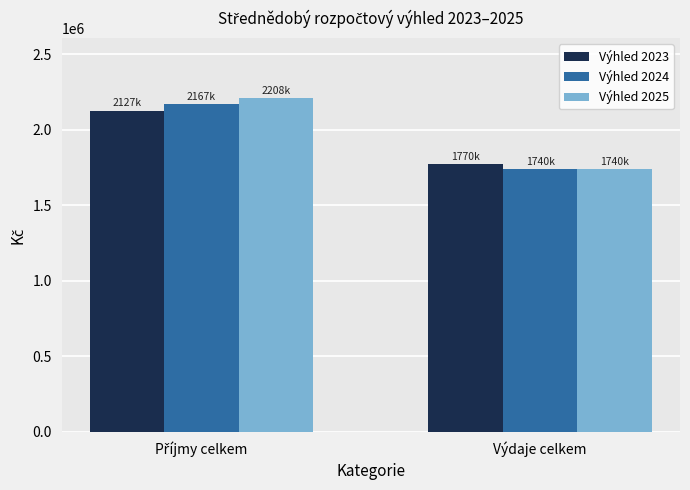

At which category does the chart reach its minimum across all series?

Výdaje celkem